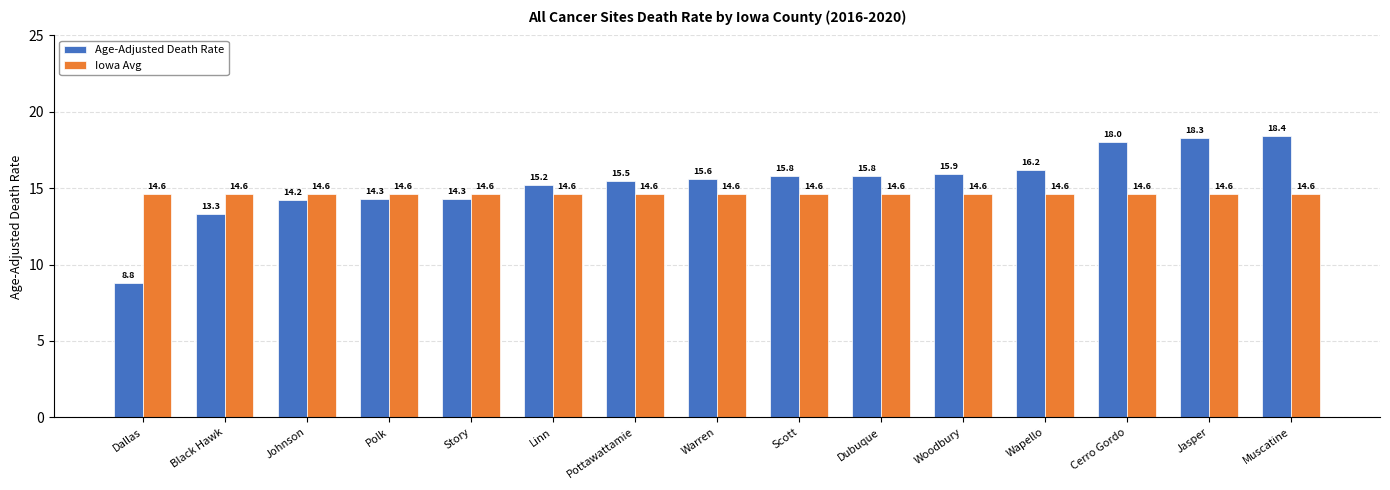

What is the sum of the Iowa Avg values at Scott and Jasper?

29.2